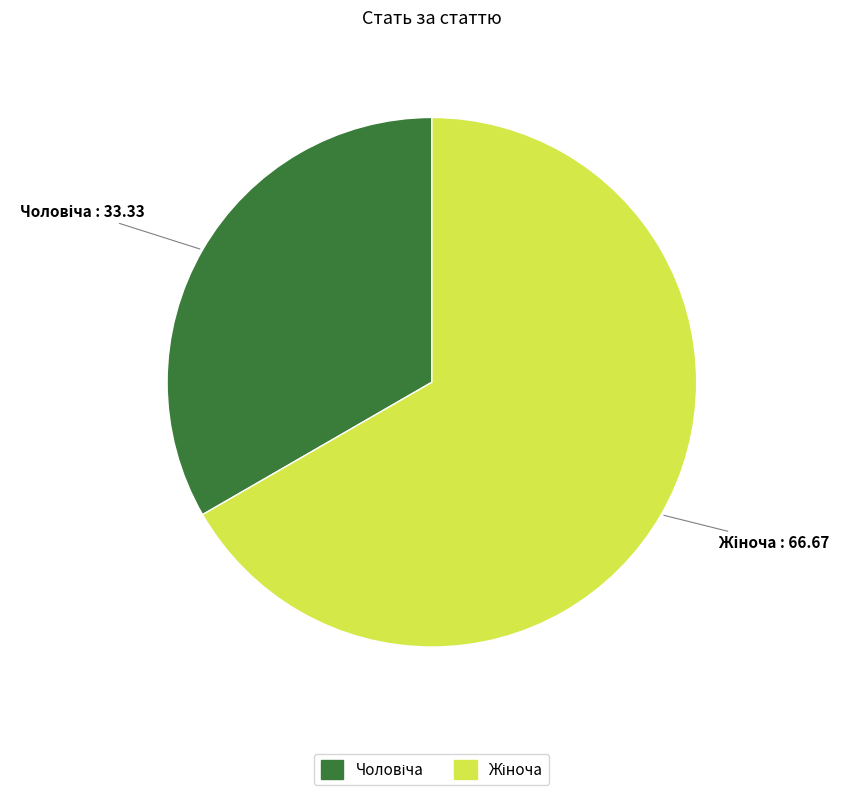

How many slices are in this pie chart?

2